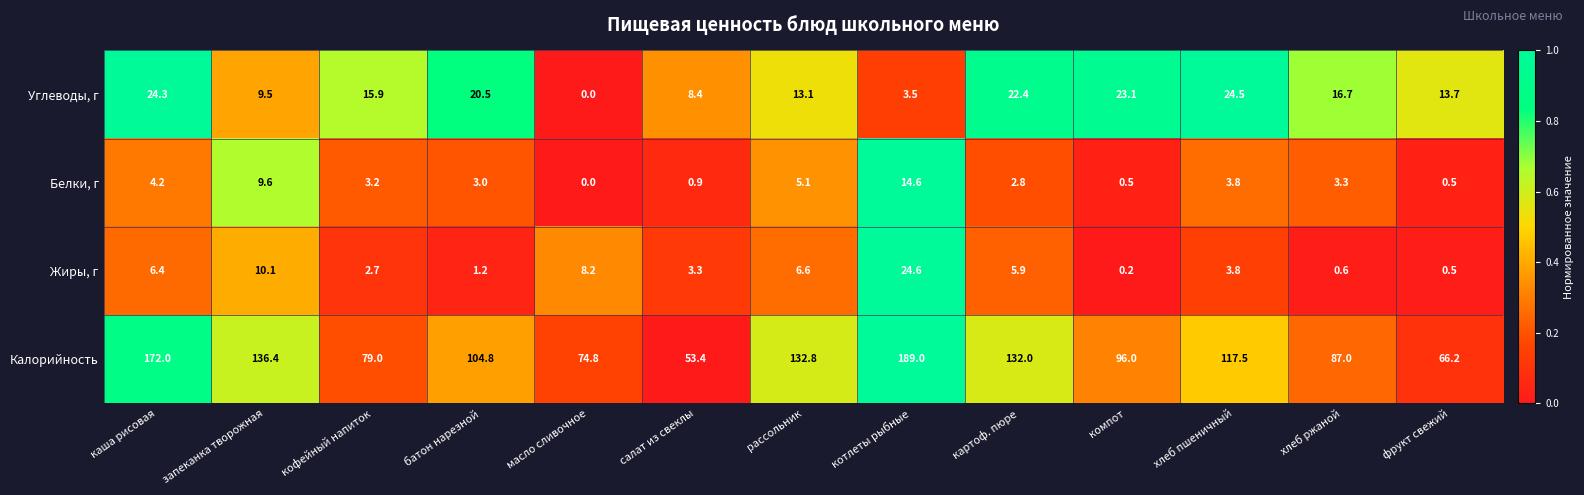

Which series has the largest range (max minus min)?

Калорийность